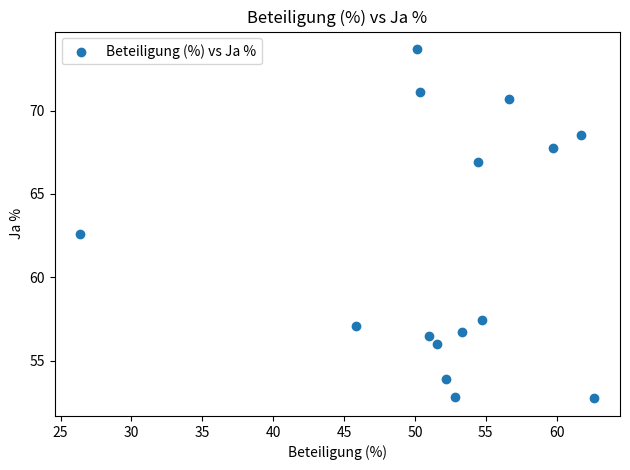

What Y value in the scatter plot is closest to 63?

62.6